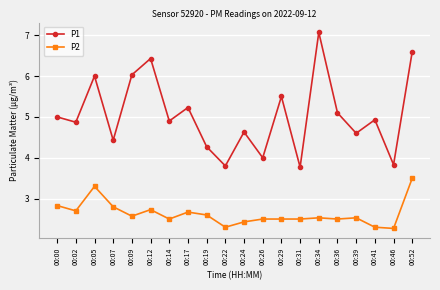

What is the greatest value displayed?

7.1